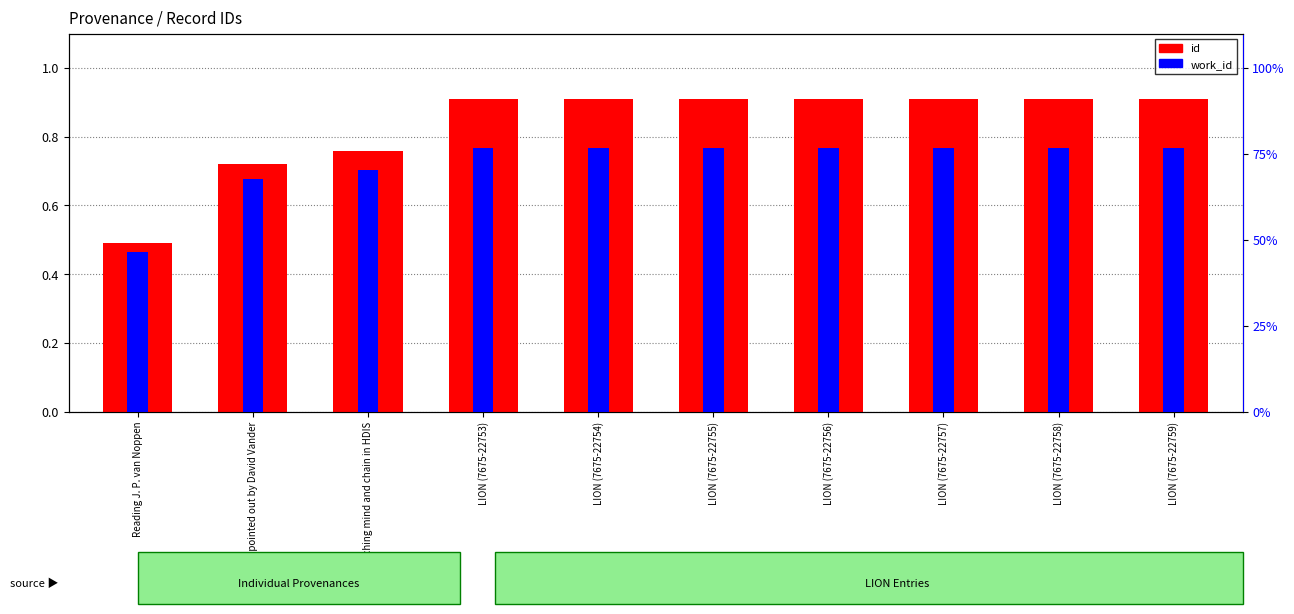

What is the maximum value for work_id?

0.8